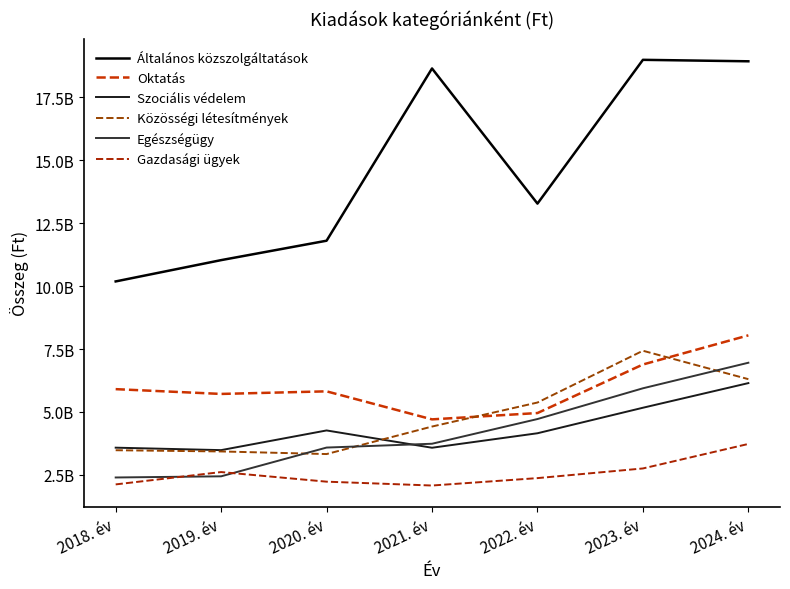

Reading left to right, extract all data points from this chart.

Általános közszolgáltatások: 2018. év=10187464082	2019. év=11033815443	2020. év=11805387697	2021. év=18651066633	2022. év=13280318352	2023. év=18994376263	2024. év=18936206731
Oktatás: 2018. év=5905825500	2019. év=5715781299	2020. év=5818758493	2021. év=4704822109	2022. év=4956244315	2023. év=6885533418	2024. év=8044001656
Szociális védelem: 2018. év=3579929600	2019. év=3482496800	2020. év=4264639734	2021. év=3577072636	2022. év=4152938340	2023. év=5166919629	2024. év=6146299852
Közösségi létesítmények: 2018. év=3478294054	2019. év=3429801758	2020. év=3326137614	2021. év=4419613500	2022. év=5374305659	2023. év=7432316463	2024. év=6302765837
Egészségügy: 2018. év=2395275486	2019. év=2441519966	2020. év=3584580395	2021. év=3736015748	2022. év=4717827798	2023. év=5940157506	2024. év=6955649237
Gazdasági ügyek: 2018. év=2120133501	2019. év=2610705640	2020. év=2228702368	2021. év=2075751558	2022. év=2369995778	2023. év=2753975645	2024. év=3728002083